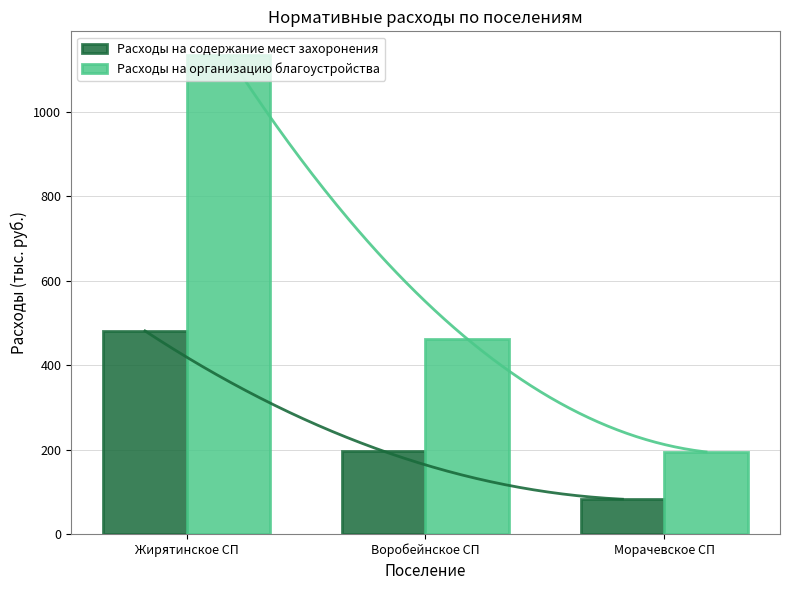

Does the chart contain any negative values?

No